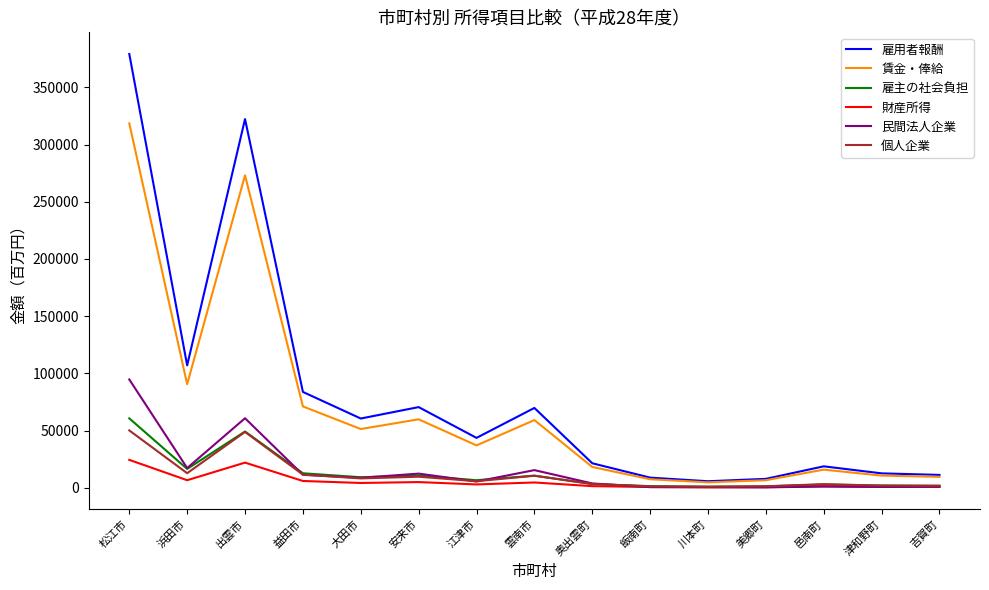

What position from the left is 出雲市?

3